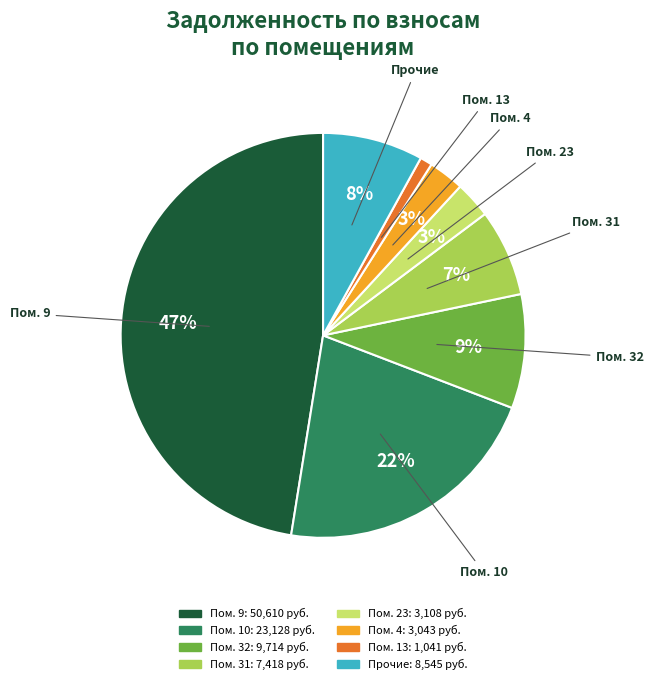

Is there a majority slice in this chart?

No